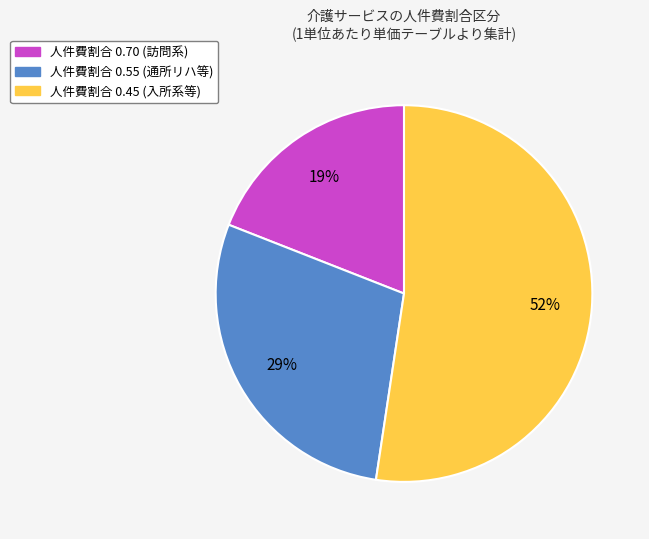

Is there a majority slice in this chart?

Yes